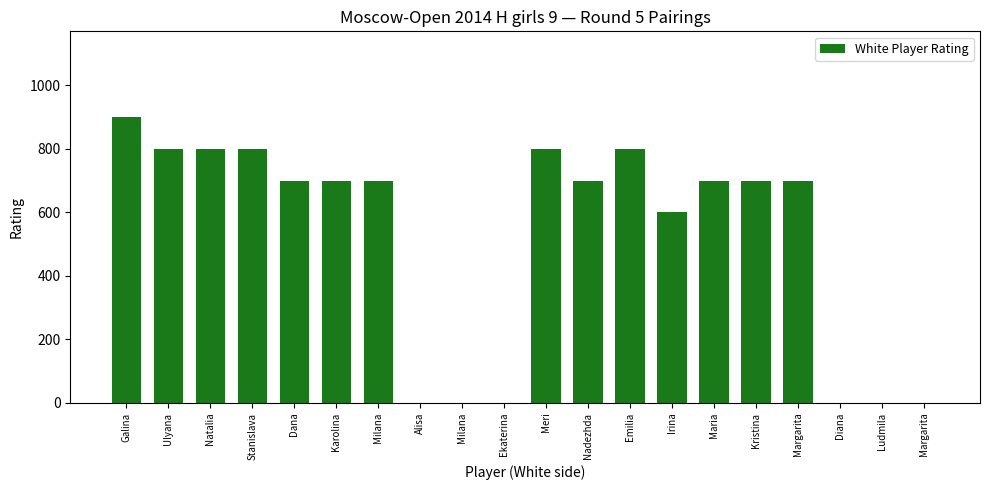

Are the bars horizontal?

No